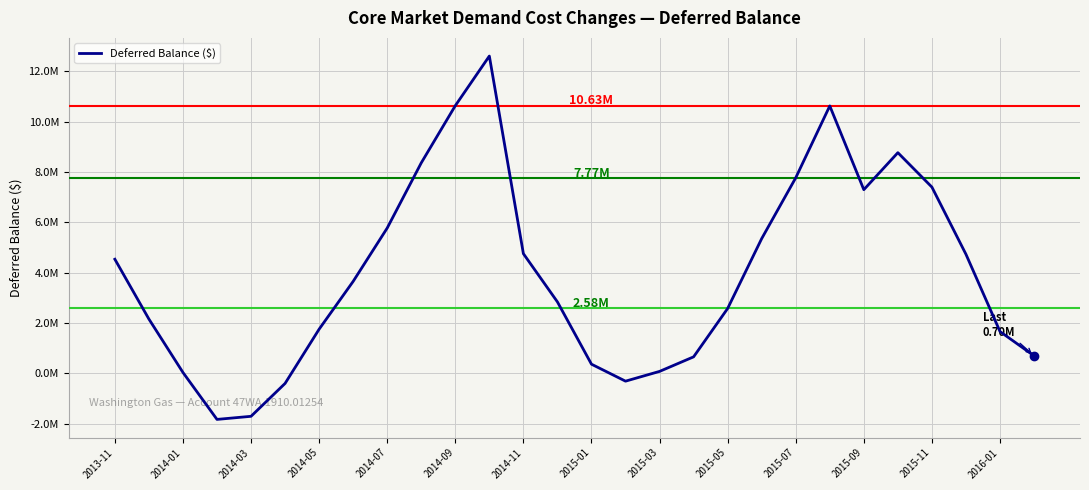

Does the chart display data point markers on the line(s)?

No